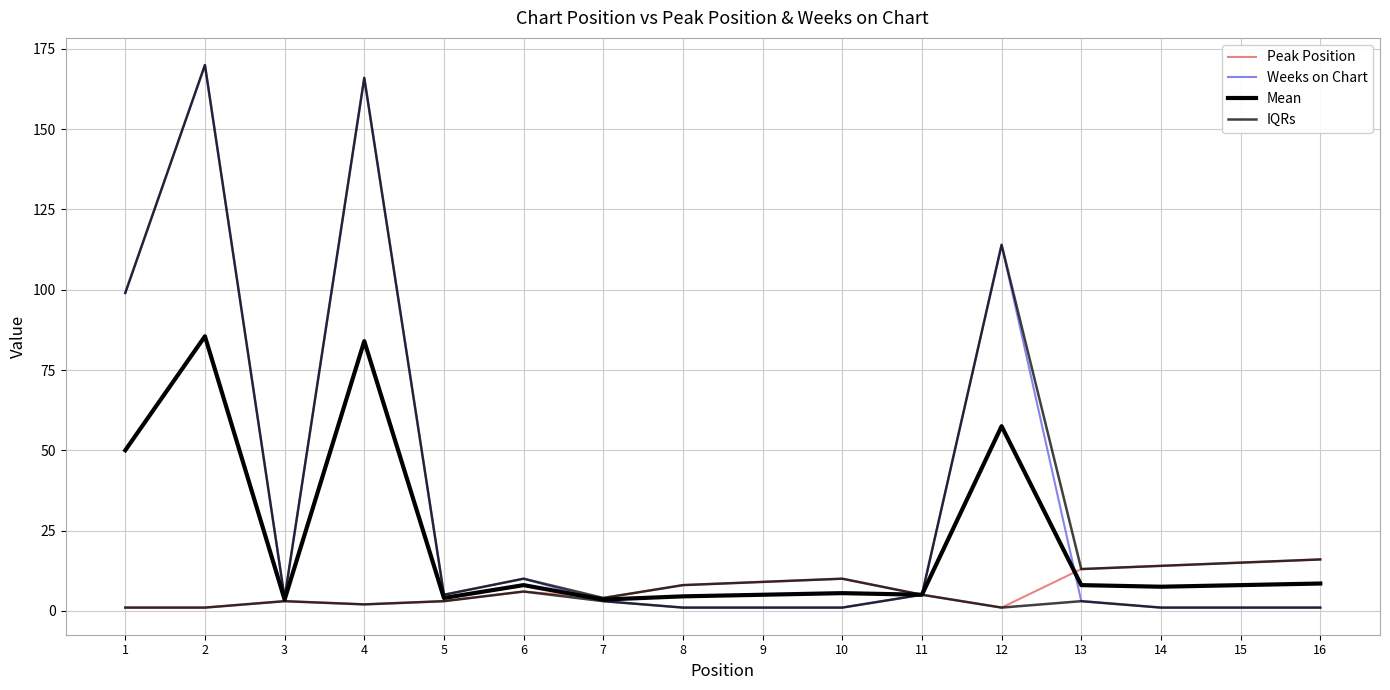

What is the lowest value of the Mean series?

3.5